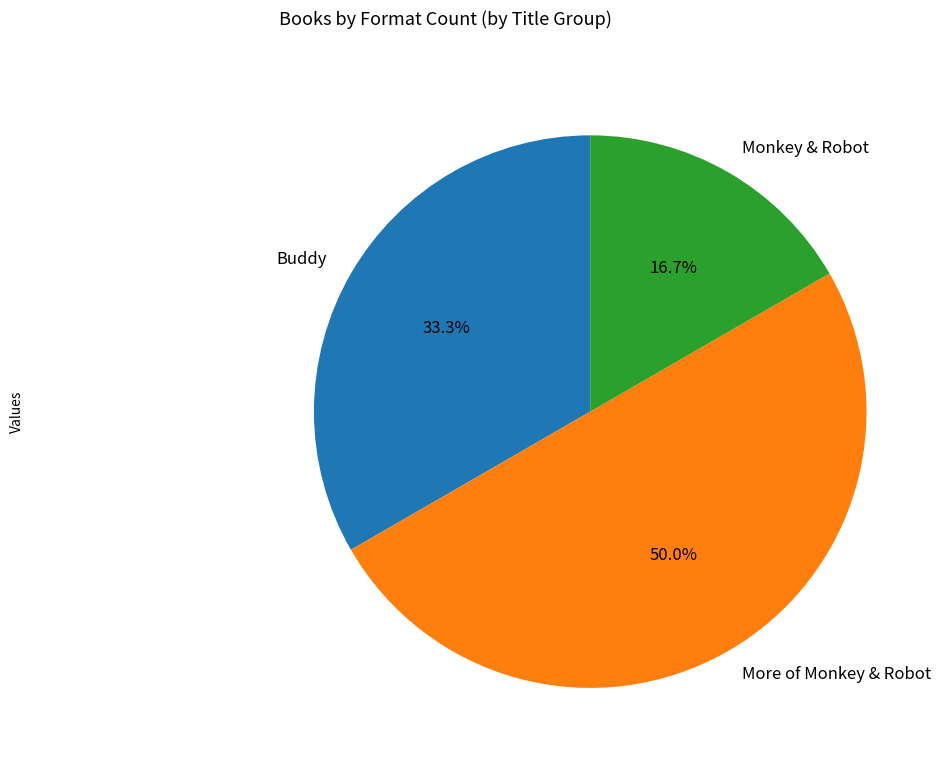

To the nearest percent, what percentage of the pie is Buddy?

33%